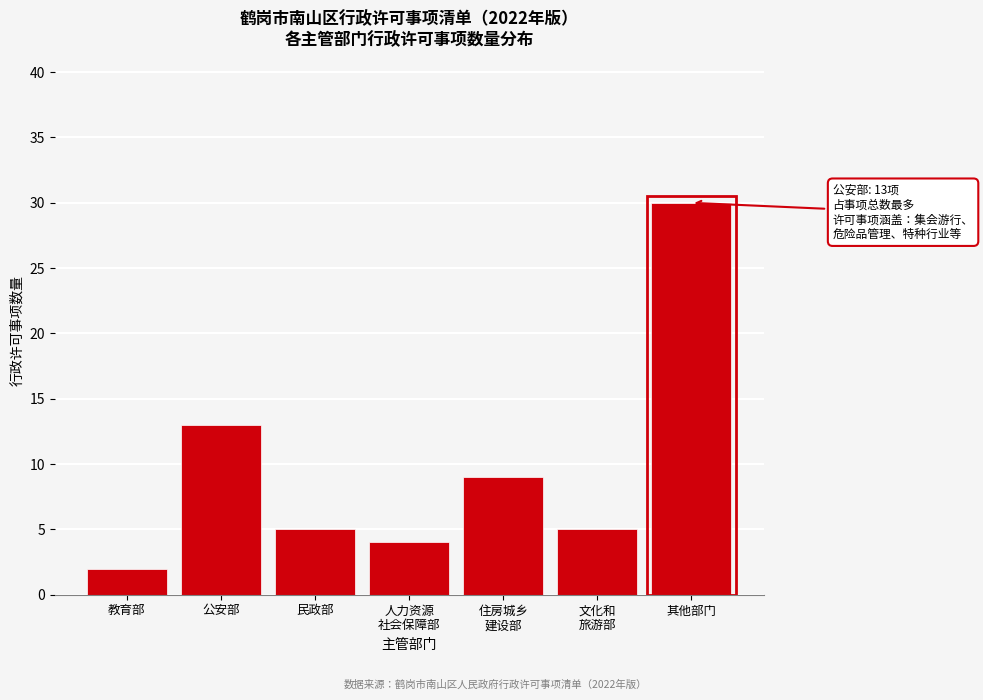

Reading right to left, list all the values displayed in this chart.

30	5	9	4	5	13	2